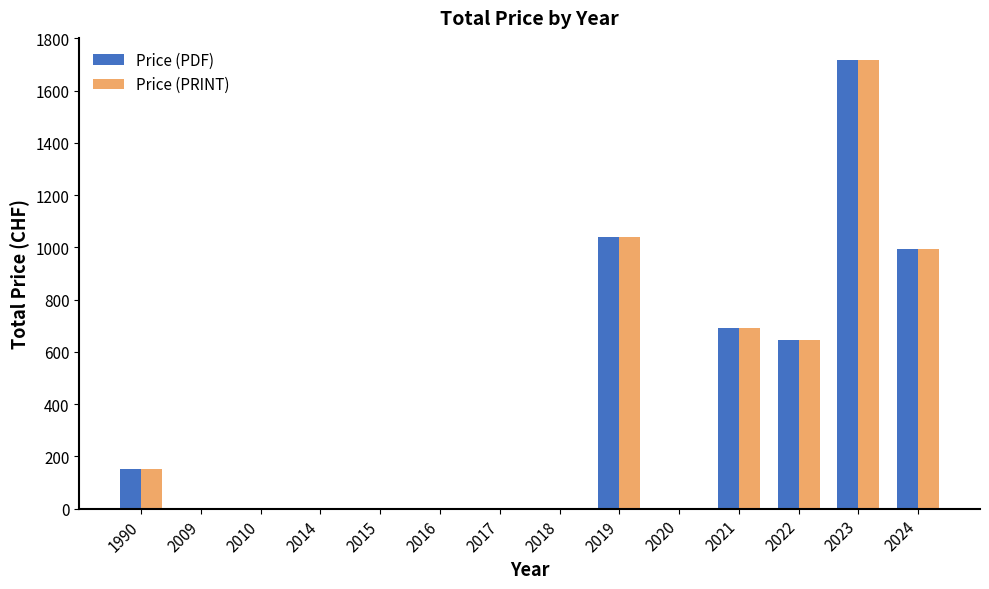

Reading left to right, extract all data points from this chart.

Price (PDF): 150	0	0	0	0	0	0	0	1040	0	690	645	1716	994
Price (PRINT): 150	0	0	0	0	0	0	0	1040	0	690	645	1716	994